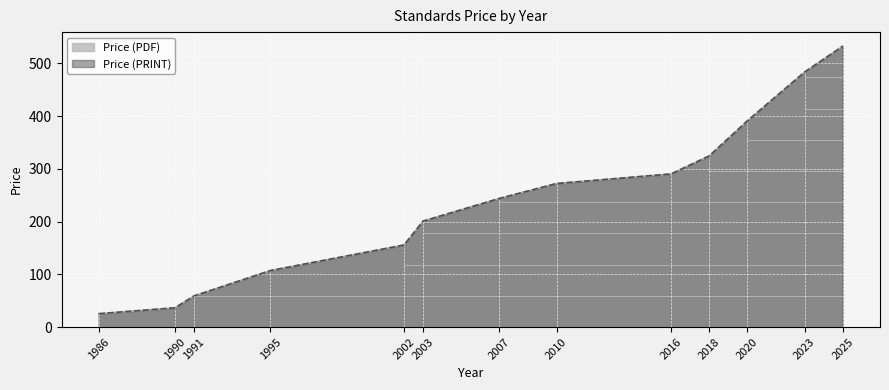

What is the sum of all Price (PRINT) values?

3124.0